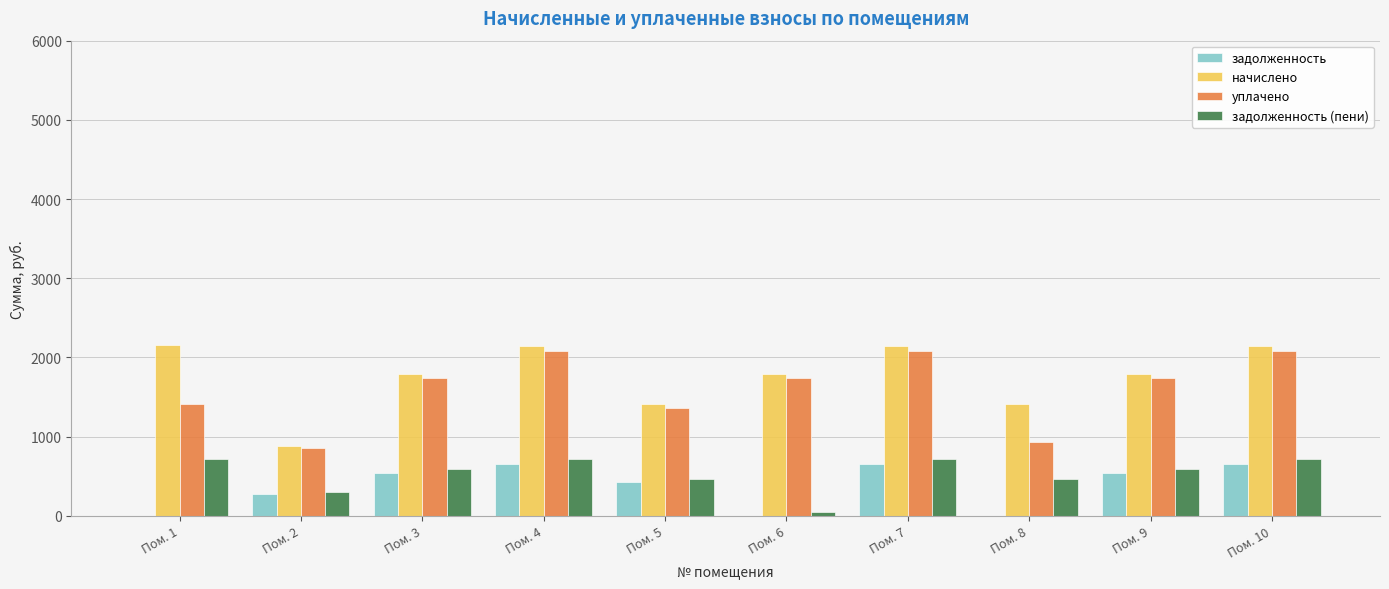

How many series are shown in this chart?

4